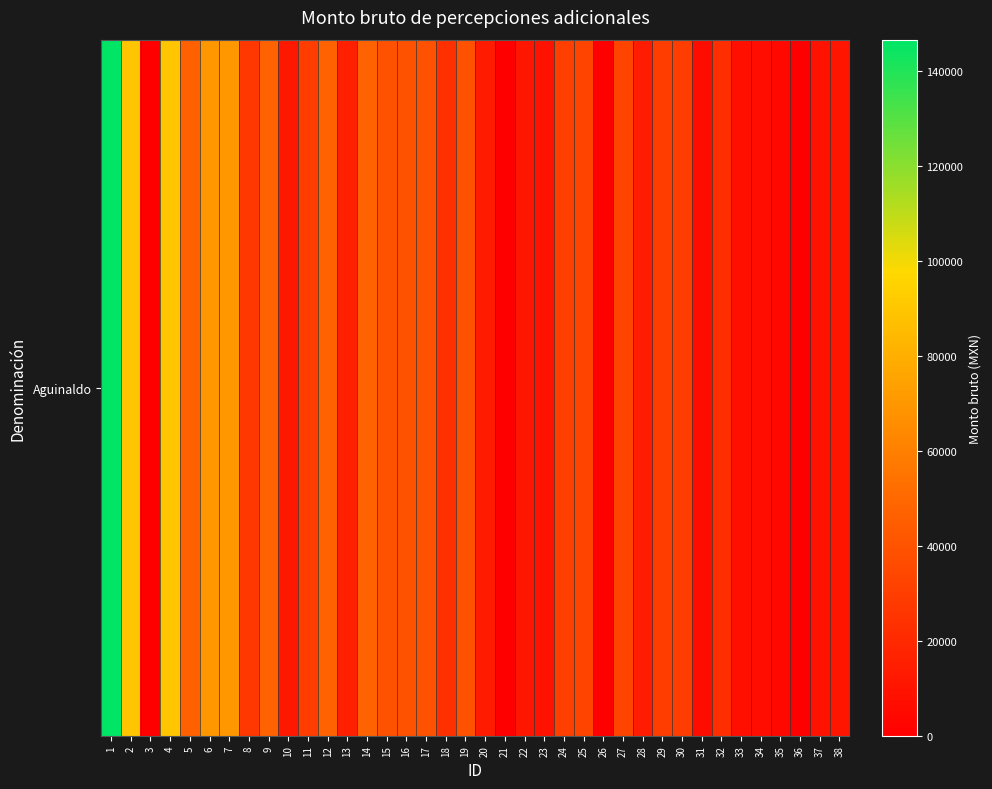

Reading left to right, transcribe all the data shown in this chart.

146641	89585	0	89585	45837	69906	69906	26430	46997	11845	29614	46997	15708	46997	39940	39940	39940	23416	39940	13349	0	10995	9643	30473	32896	0	32715	13789	29469	29469	6216	22549	7537	6610	4582	0	9165	10454